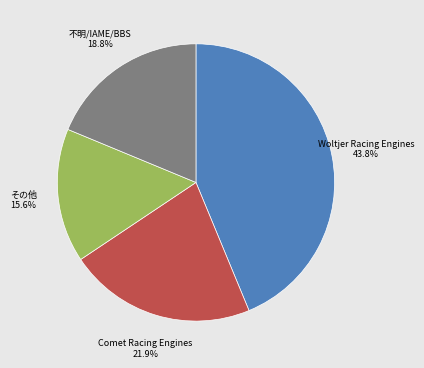

Is there a majority slice in this chart?

No